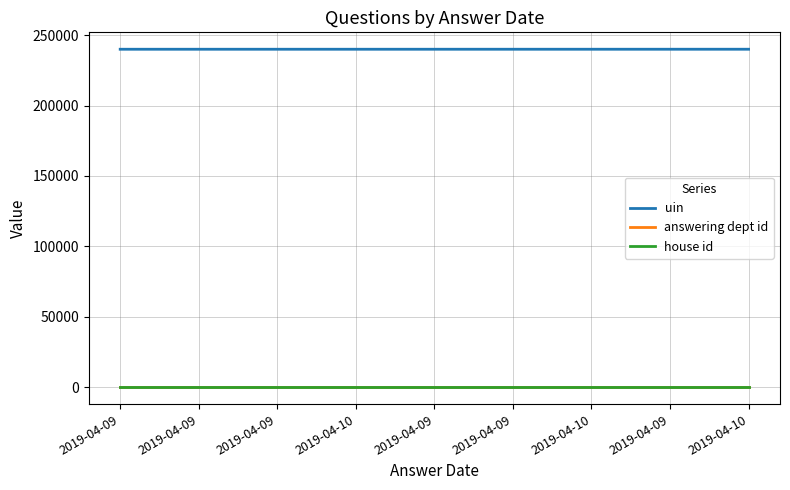

What is the sum of the house id values at 2019-04-09 and 2019-04-09?

2